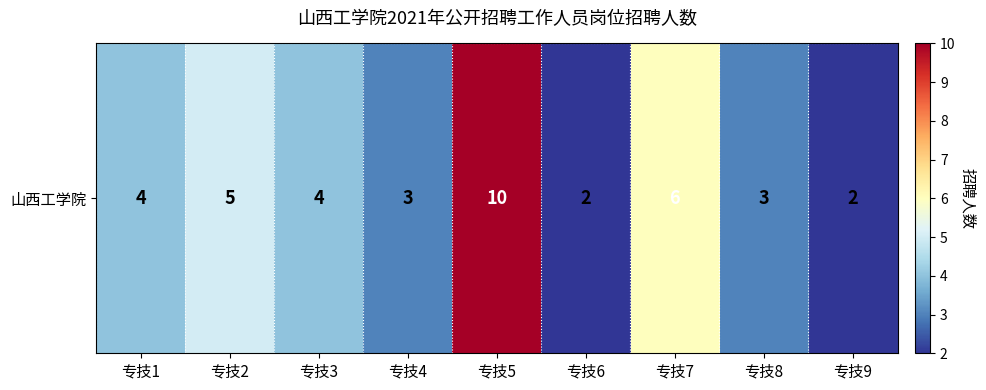

What is the smallest value displayed?

2